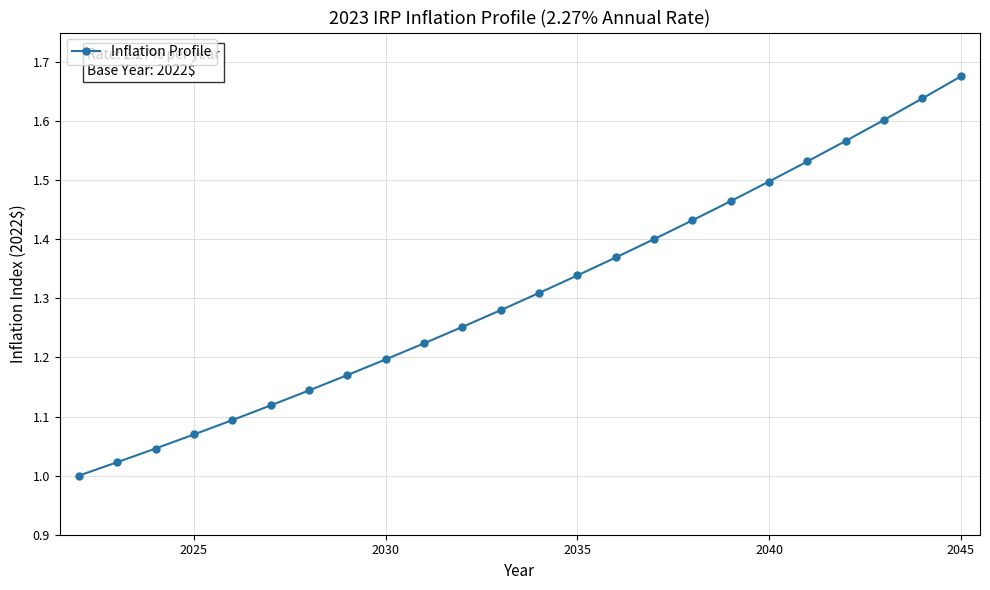

True or false: the data has more than 2 interior local peaks.

False